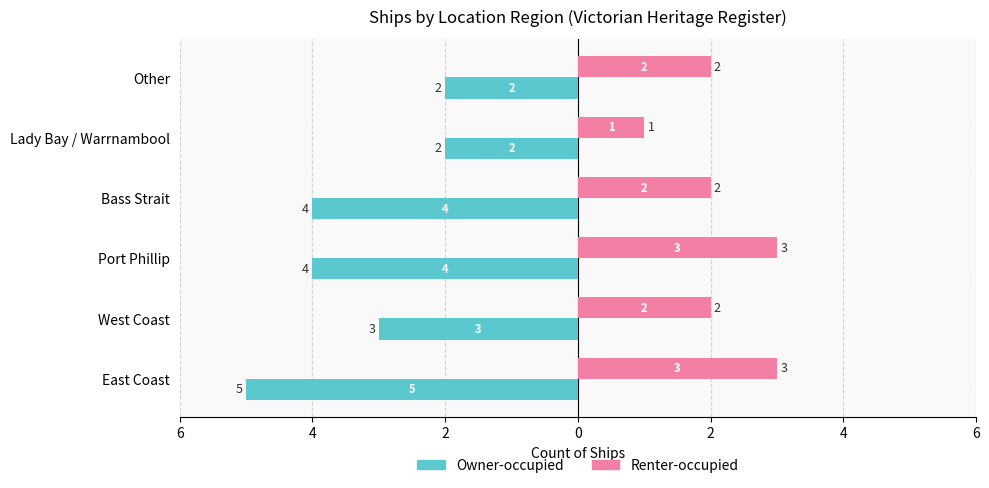

Count the Owner-occupied values in the range -4 to -2.

5